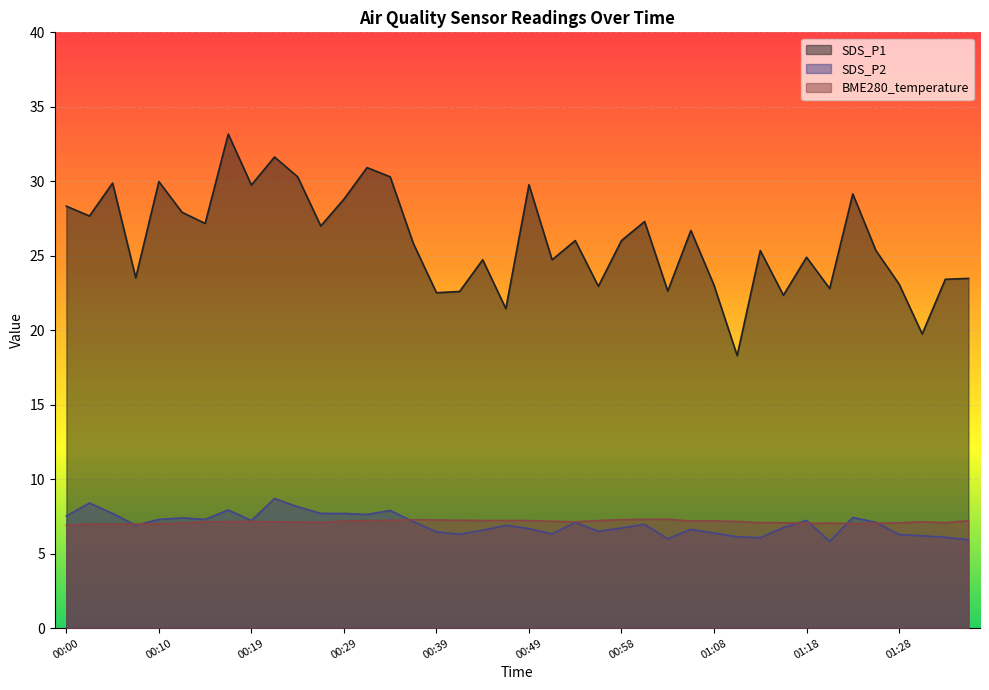

True or false: SDS_P2 and SDS_P1 cross at least once.

False